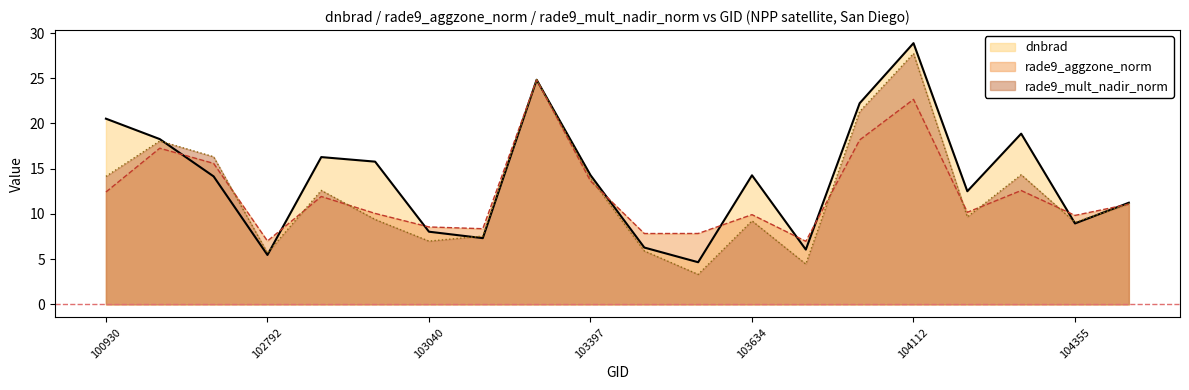

Which series has the widest spread of values?

rade9_mult_nadir_norm